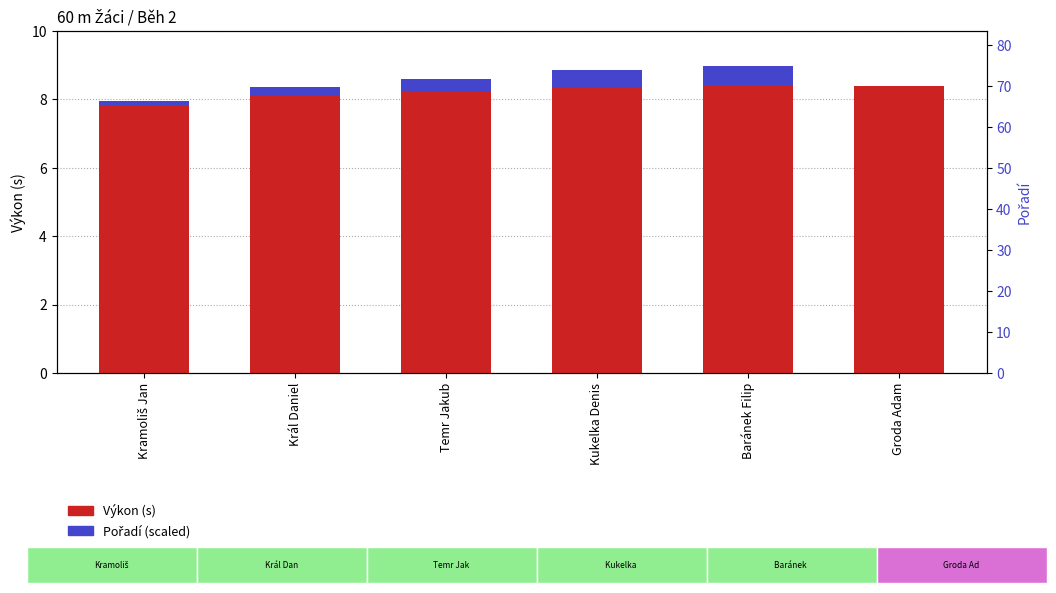

The value of Výkon (s) at Kukelka Denis is 5.1. True or false?

False